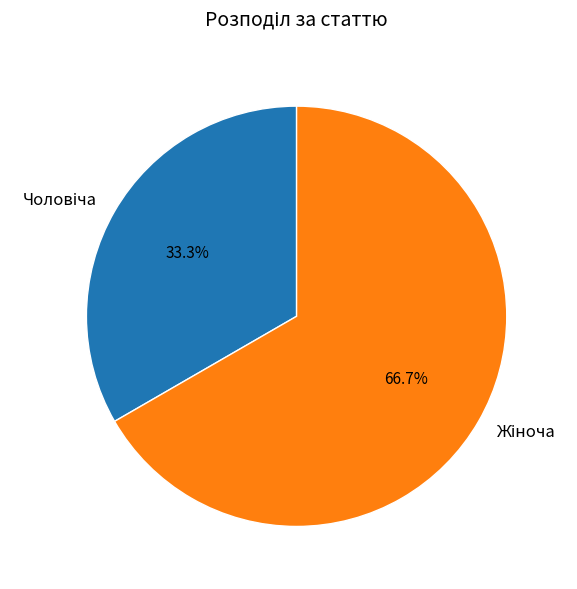

Is there any slice that represents more than half of the pie?

Yes